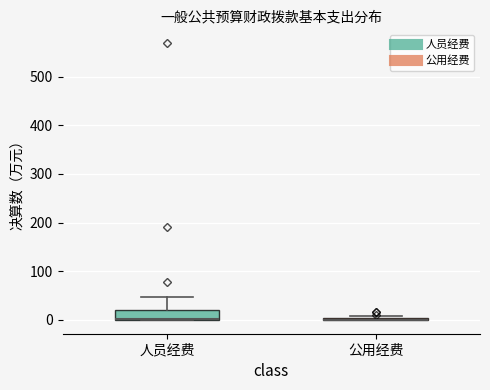

Comparing the boxes themselves (not the whiskers), which one is the tallest?

人员经费